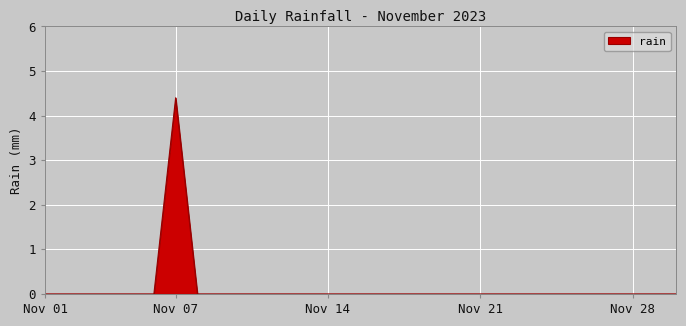

What is the maximum value shown in the chart?

4.4